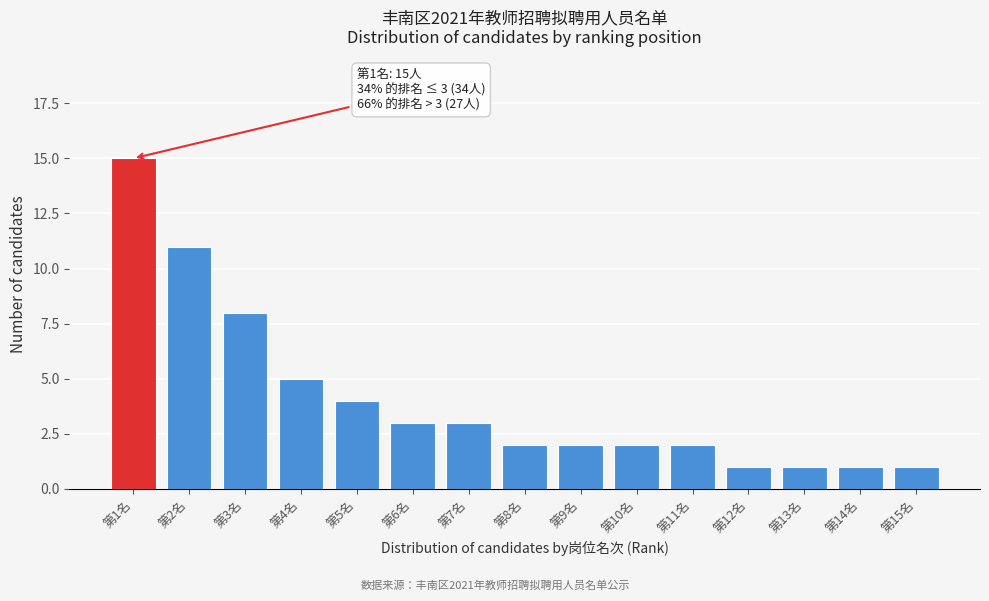

Reading left to right, list all the values displayed in this chart.

15	11	8	5	4	3	3	2	2	2	2	1	1	1	1